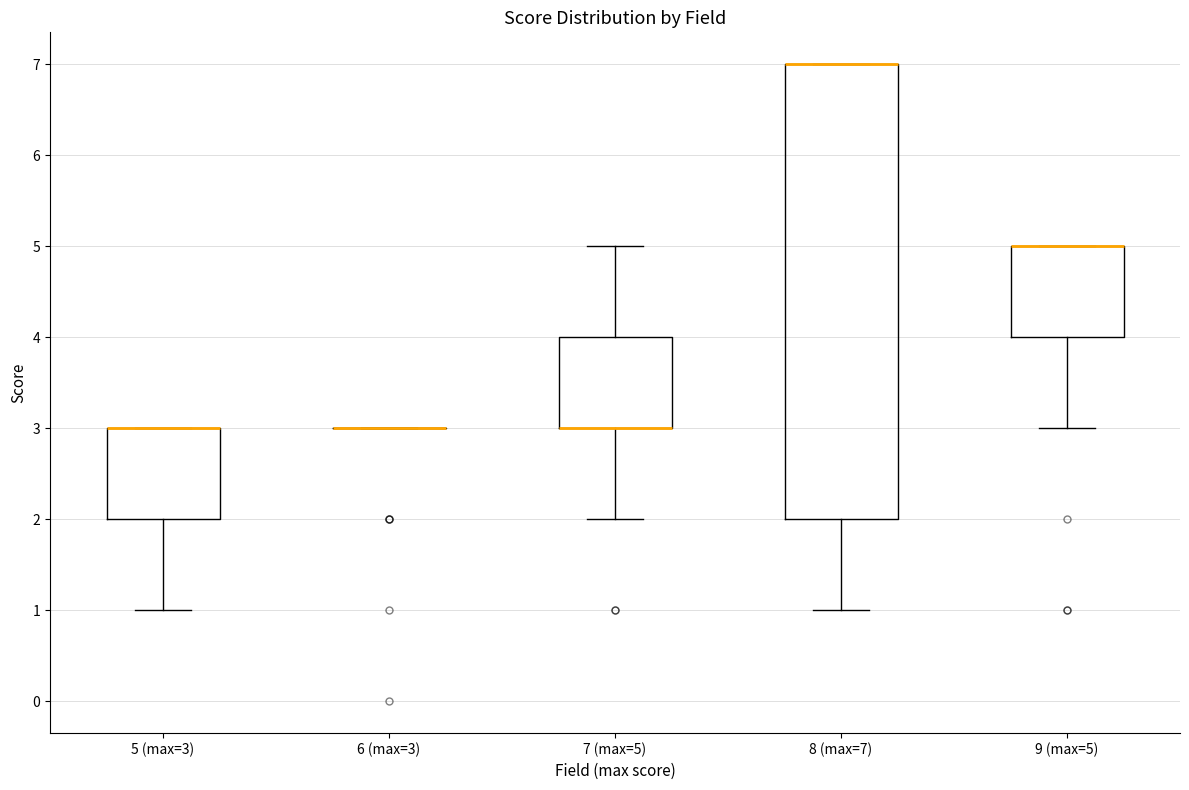

Reading left to right, transcribe this box plot: for each box, give where its median line is, the range the box spans, and where its two whiskers end, as read against the y-axis. The values are not printed on the chart, so give them approximately, as read against the axis.

5 (max=3): median 3 (drawn on the box's upper edge), box 2 to 3, whiskers 1 to 3
6 (max=3): box collapsed to a line at 3, whiskers 3 to 3
7 (max=5): median 3 (drawn on the box's lower edge), box 3 to 4, whiskers 2 to 5
8 (max=7): median 7 (drawn on the box's upper edge), box 2 to 7, whiskers 1 to 7
9 (max=5): median 5 (drawn on the box's upper edge), box 4 to 5, whiskers 3 to 5